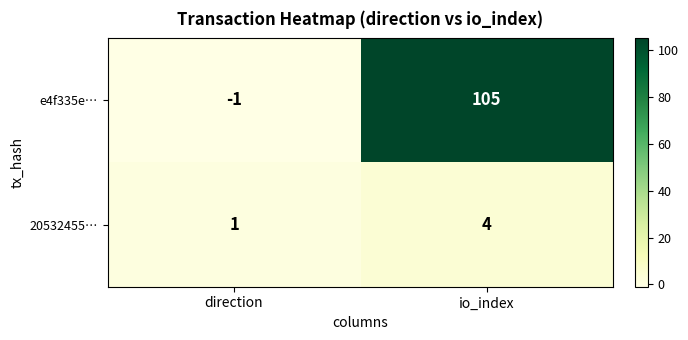

Reading right to left, transcribe all the data shown in this chart.

e4f335e…: 105	-1
20532455…: 4	1